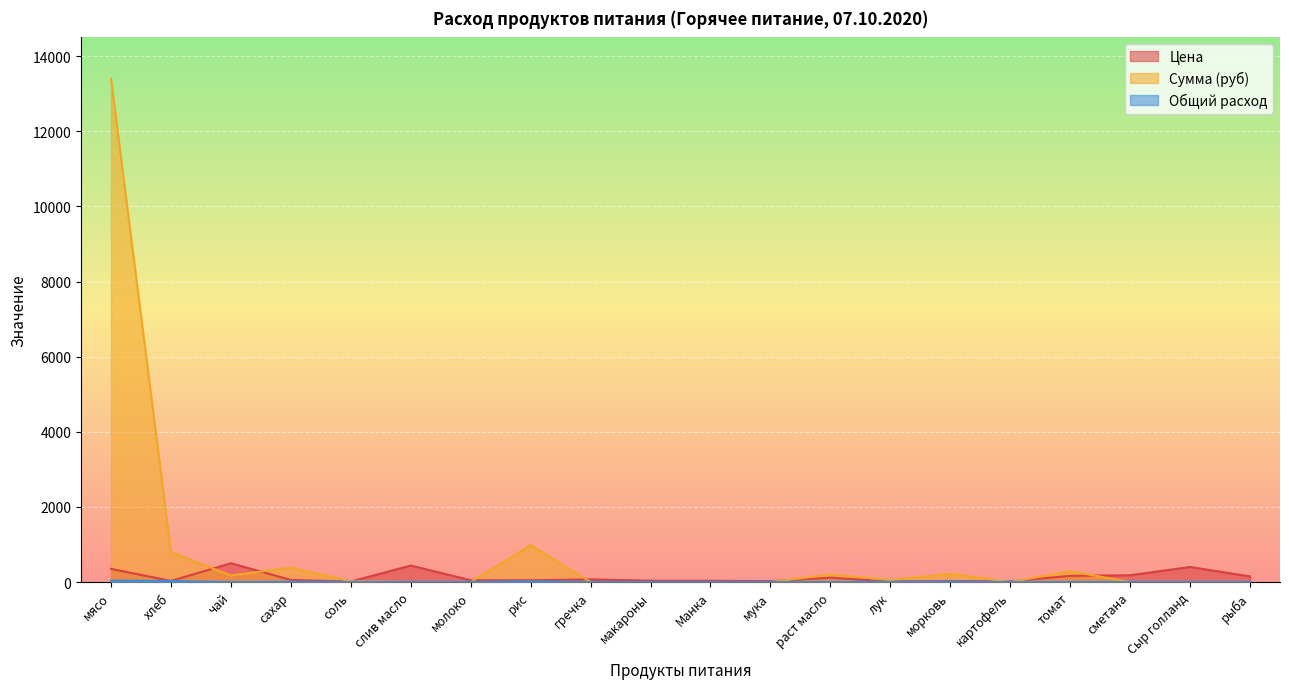

Which category has the lowest value in the Общий расход series?

слив масло